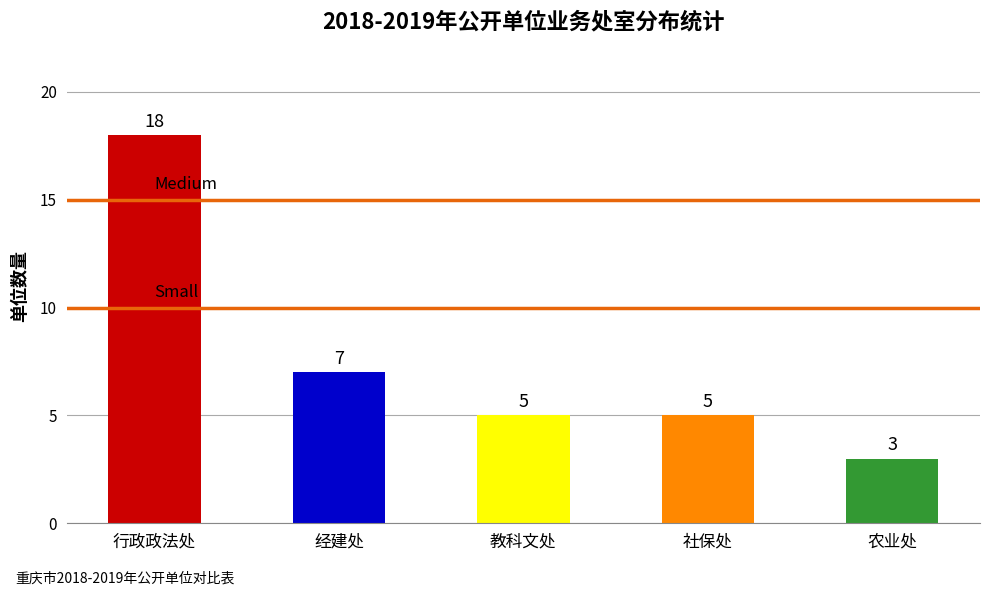

What is the ratio of the value at 农业处 to the value at 社保处?

0.6